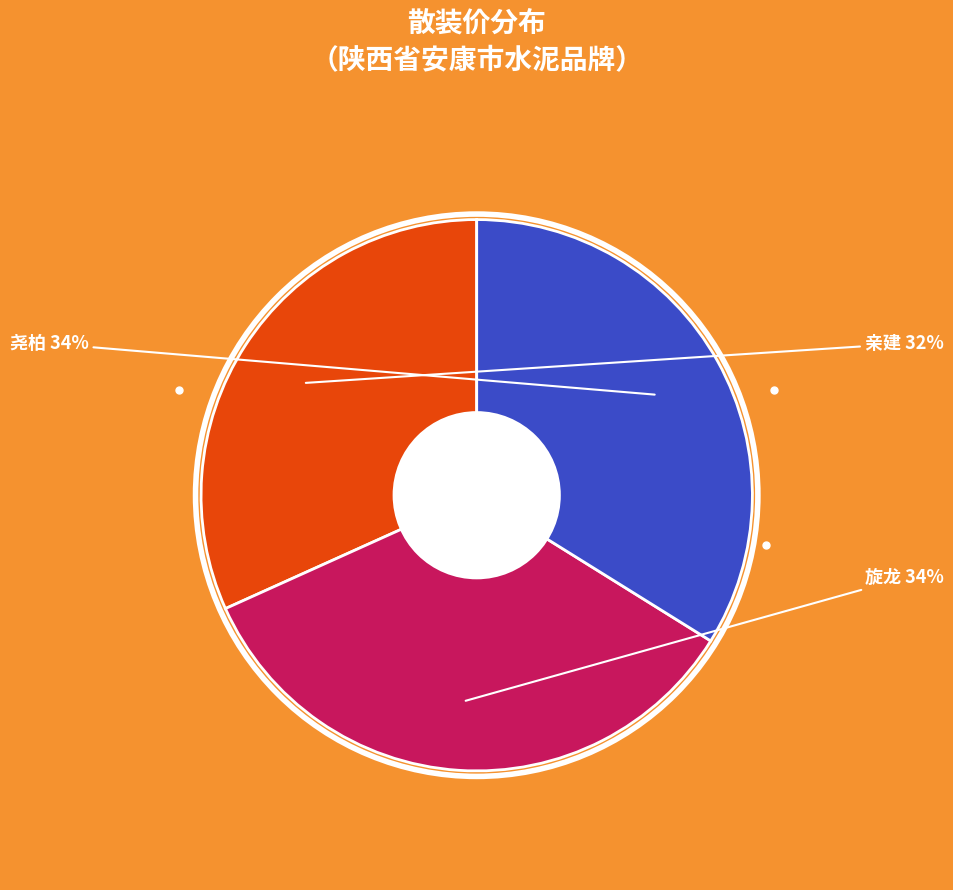

To the nearest percent, what is the average slice percentage?

33%